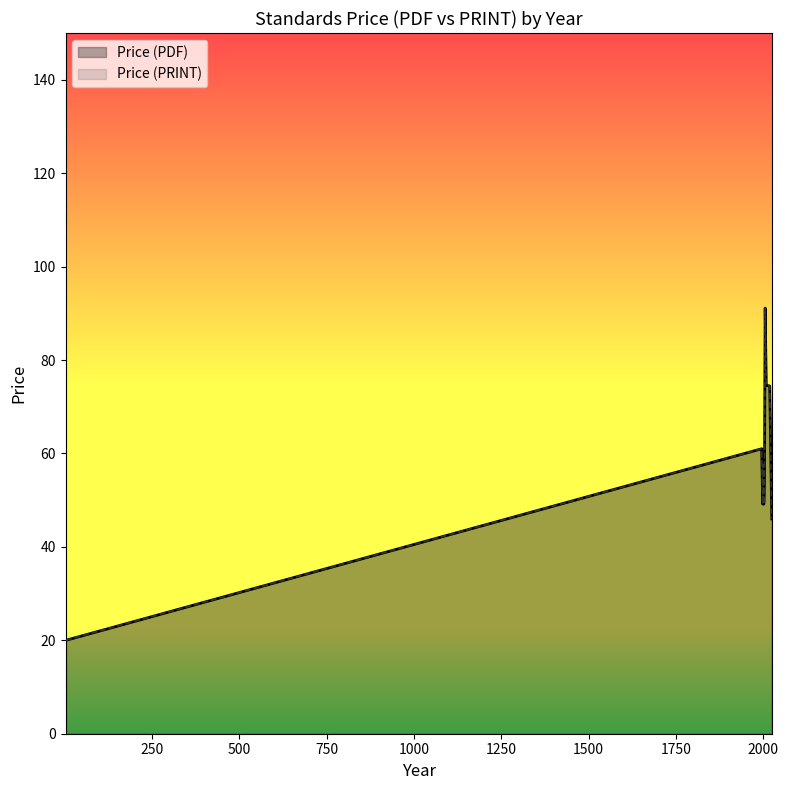

The Price (PDF) series shows 49.2 at 2002. True or false?

True